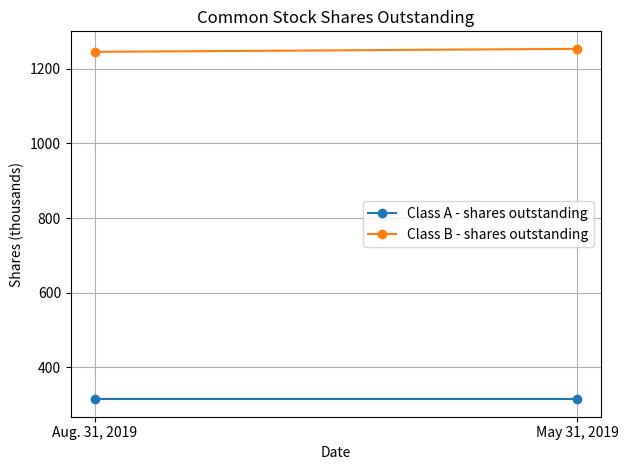

What is the smallest value displayed?

315